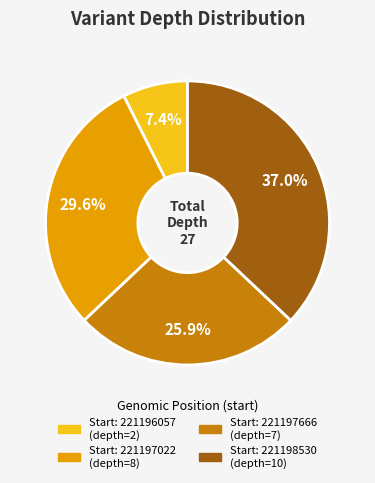

Is there a majority slice in this chart?

No